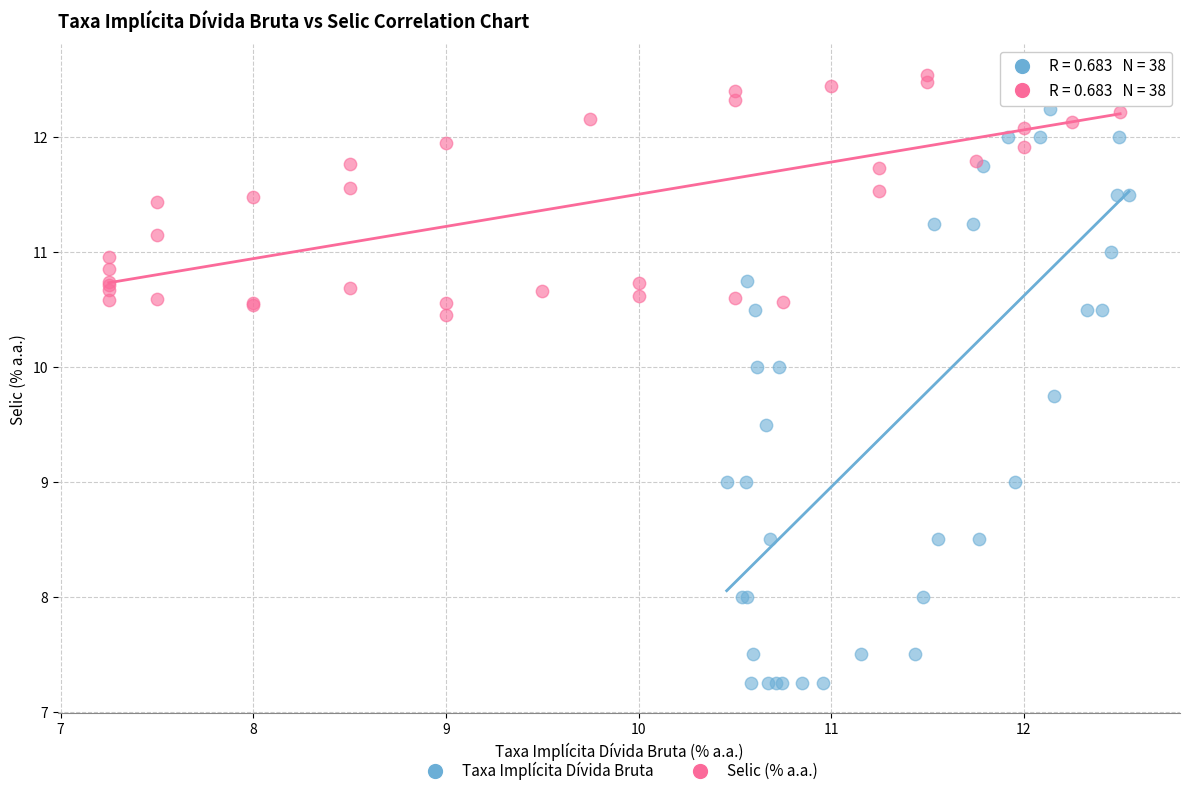

Which series contains the lowest Y value?

Taxa Implícita Dívida Bruta